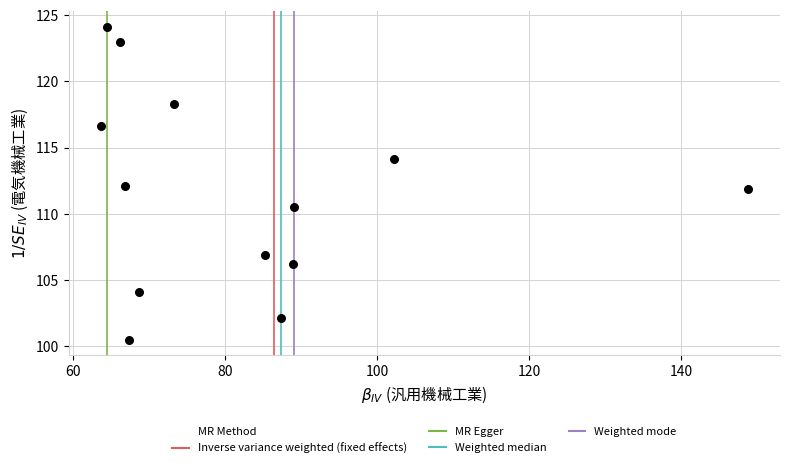

What is the range of Y values (max minus min)?

23.6